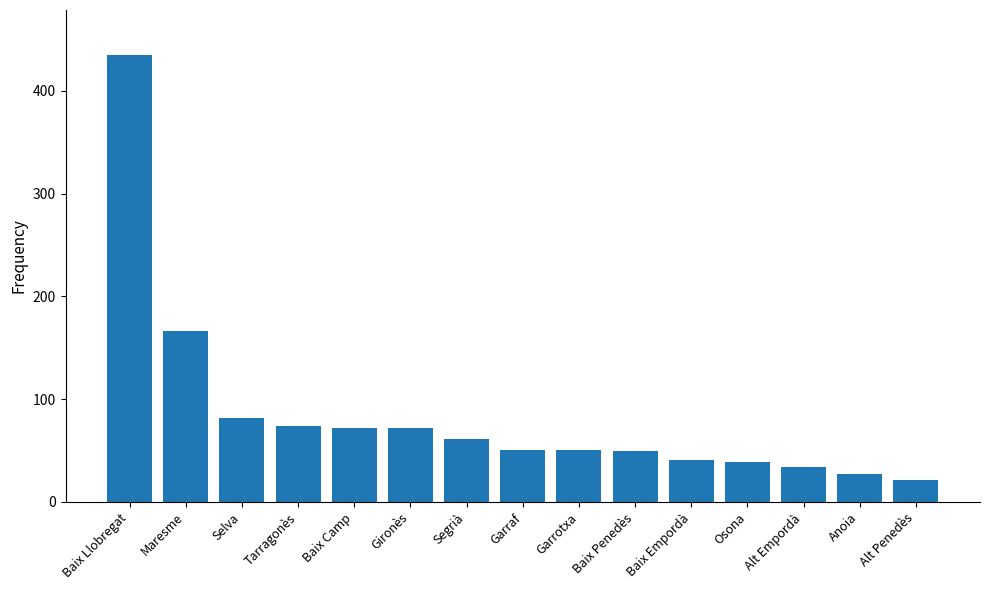

Between Alt Empordà and Maresme, which is larger?

Maresme